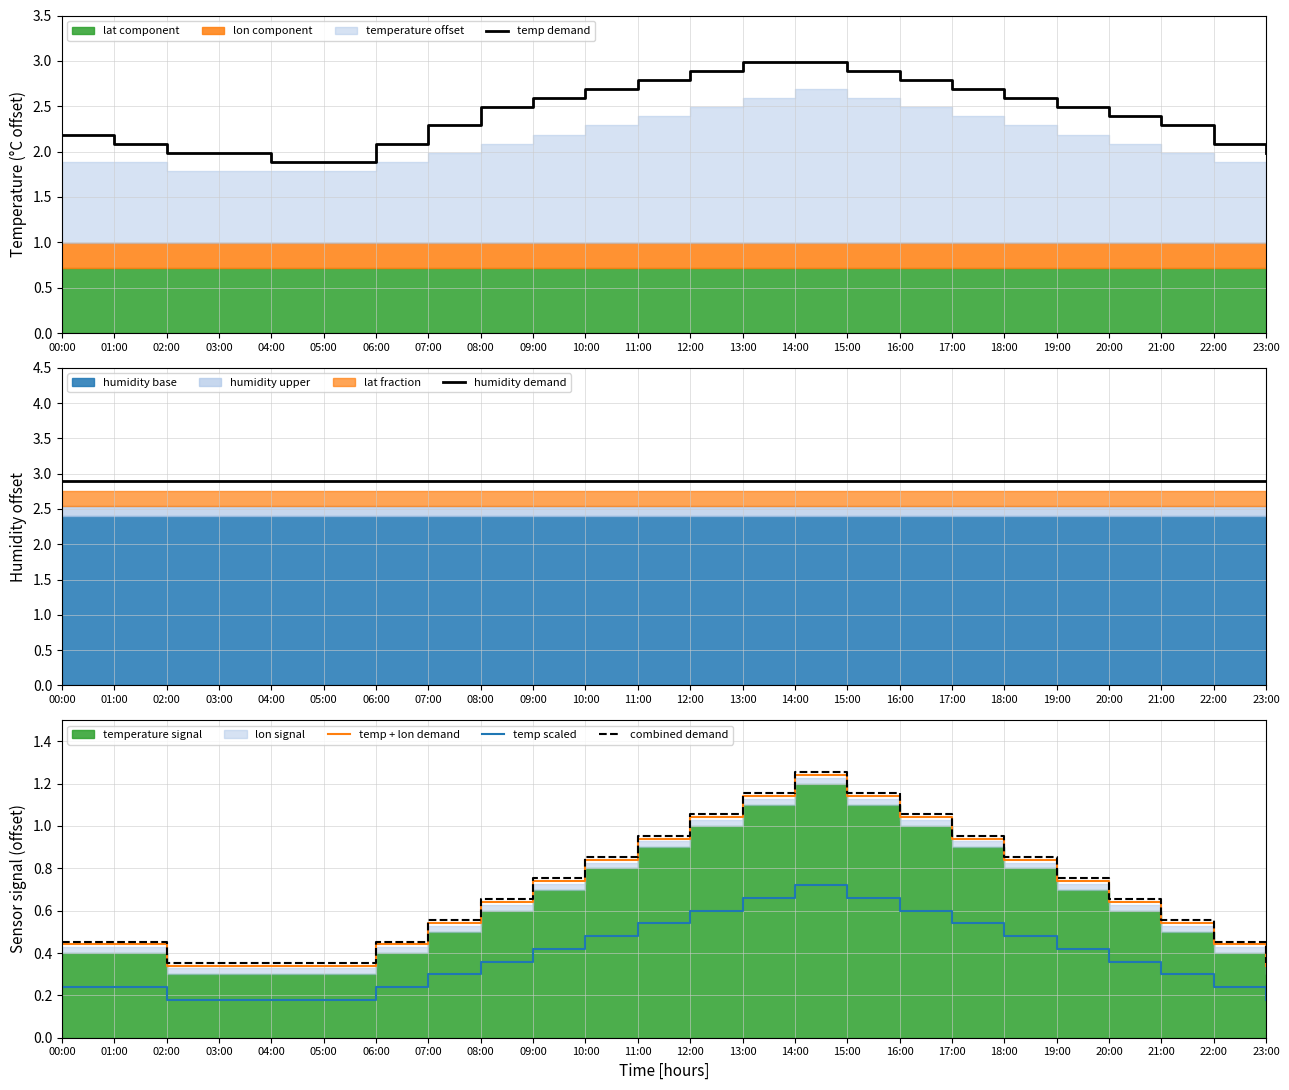

Where is the first local maximum for combined demand?

14:00